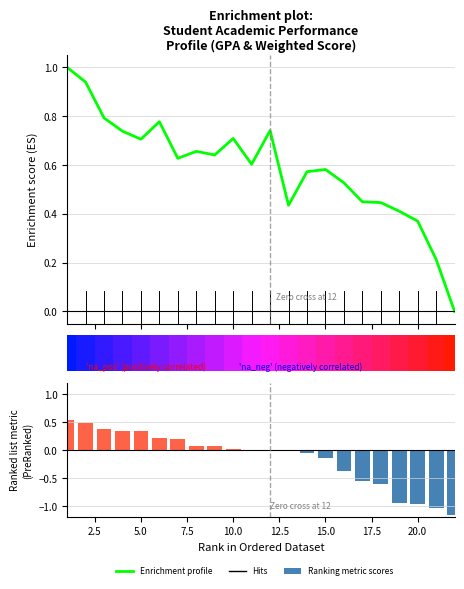

Which has a higher value, 10.0 or 17.5?

10.0